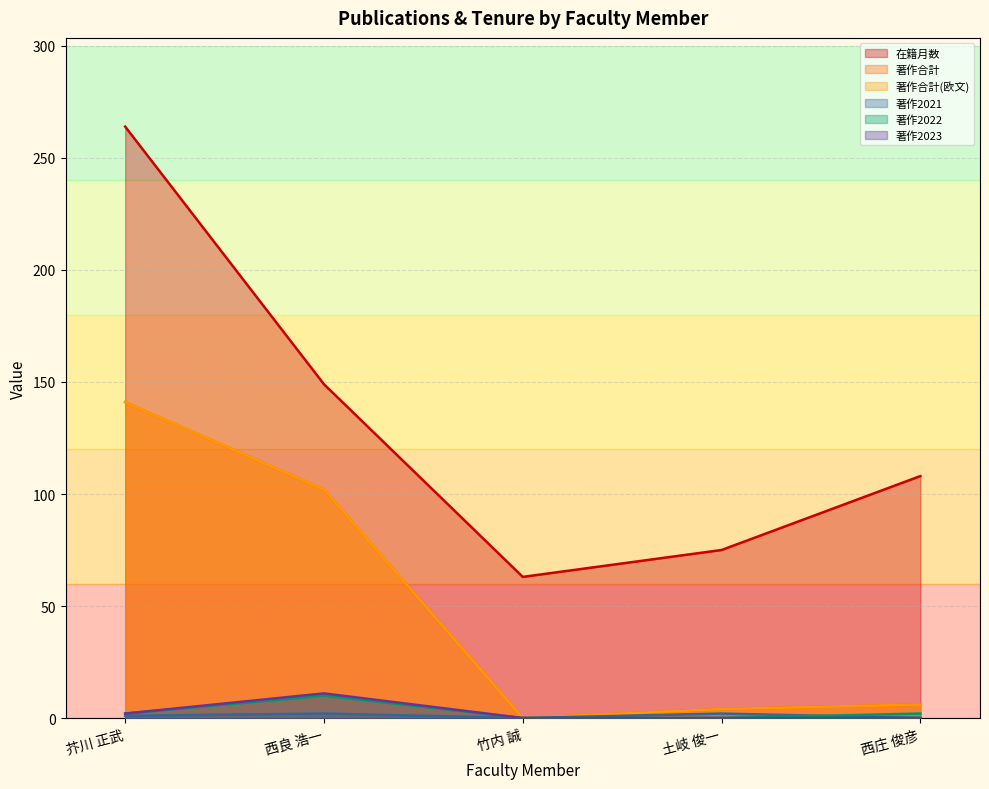

What is the total value across all series at 竹内 誠?

63